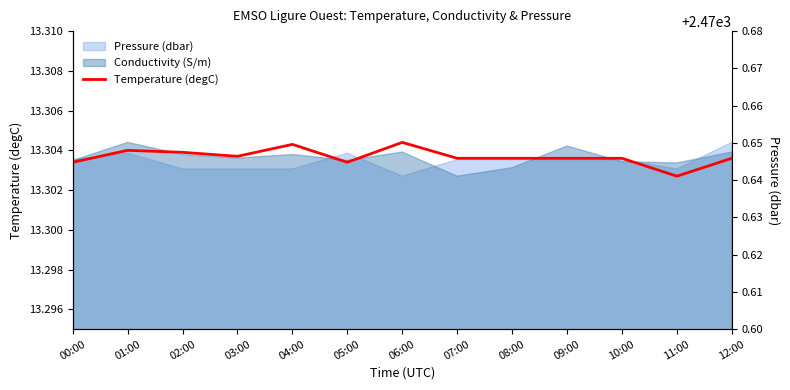

Between 01:00 and 05:00, which is larger?

01:00